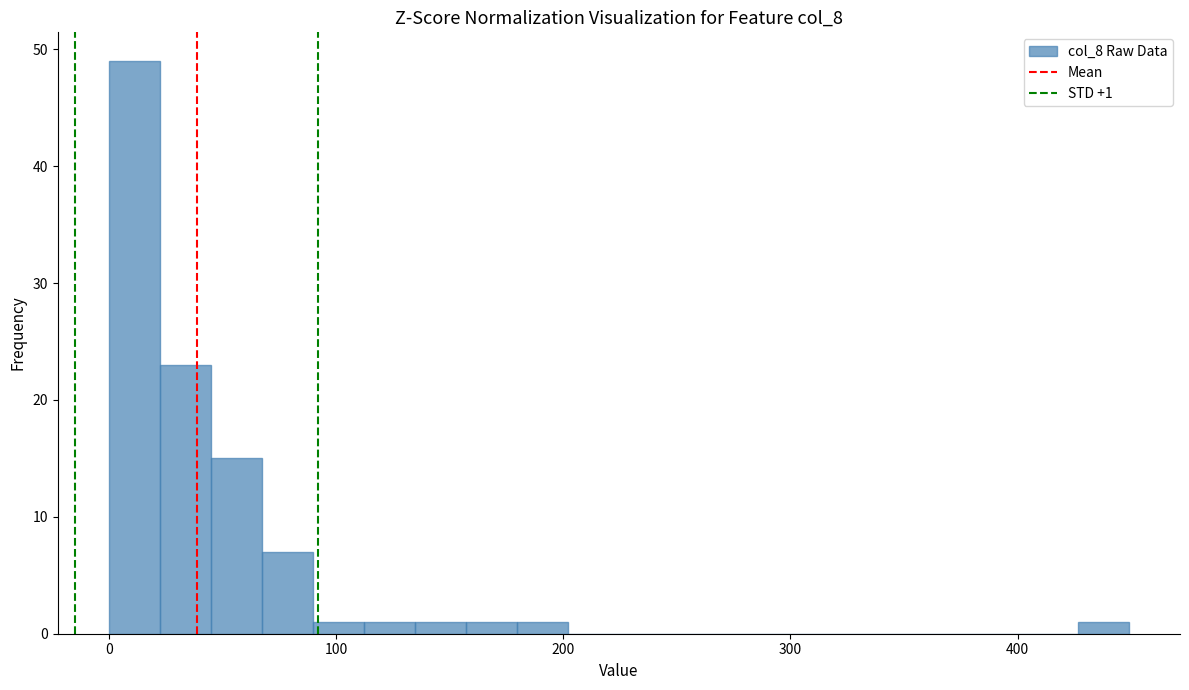

Read against the x-axis, roughly where is the centre of the tallest bar?

10